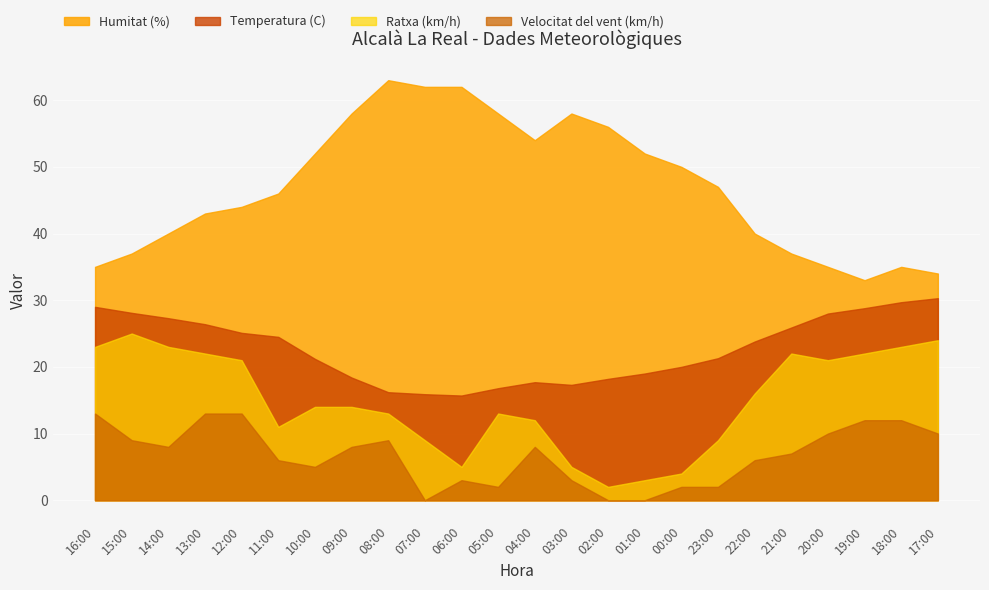

At which category is the sum across all series the highest?

13:00